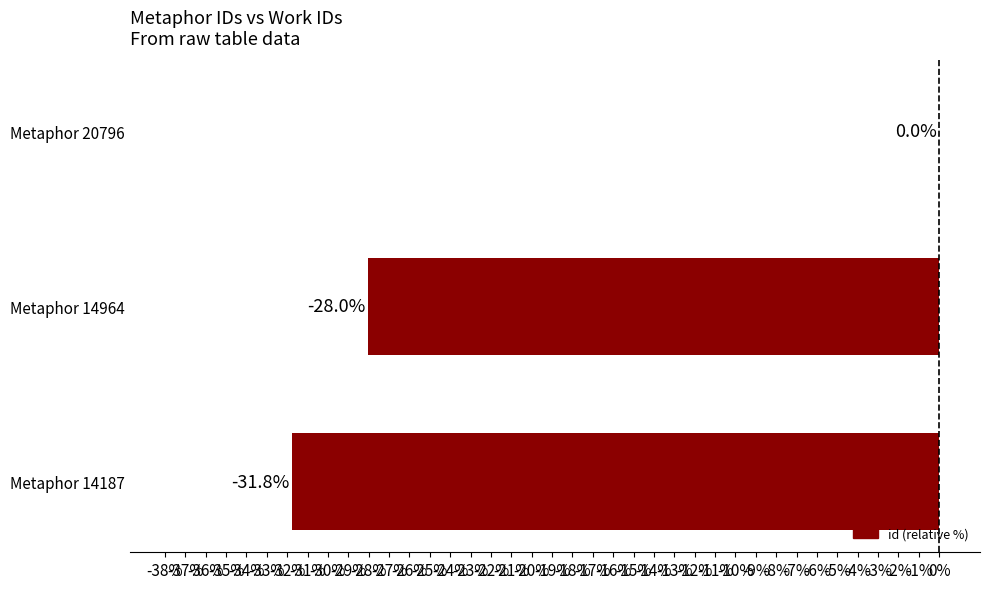

True or false: the data shows -28.0 at Metaphor 14964.

True